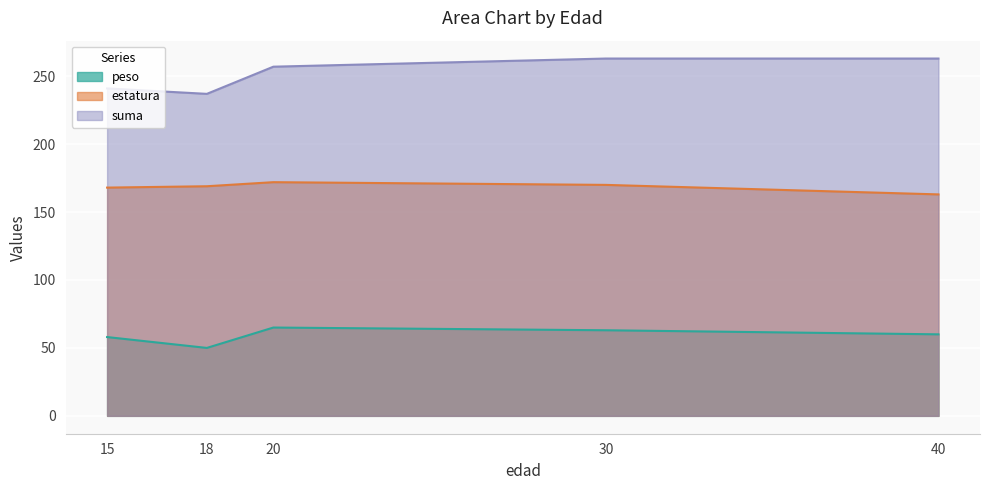

Reading left to right, list all the values displayed in this chart.

peso: 58	50	65	63	60
estatura: 168	169	172	170	163
suma: 241	237	257	263	263